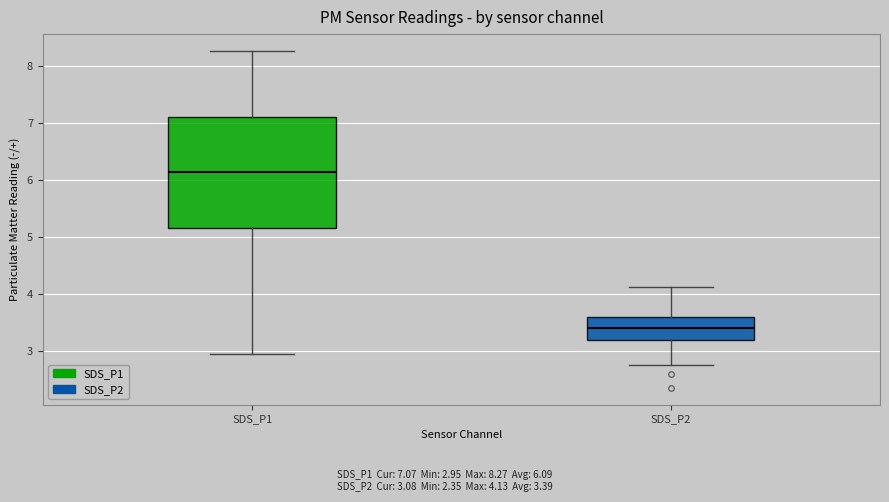

Which box's median line is the lowest?

SDS_P2